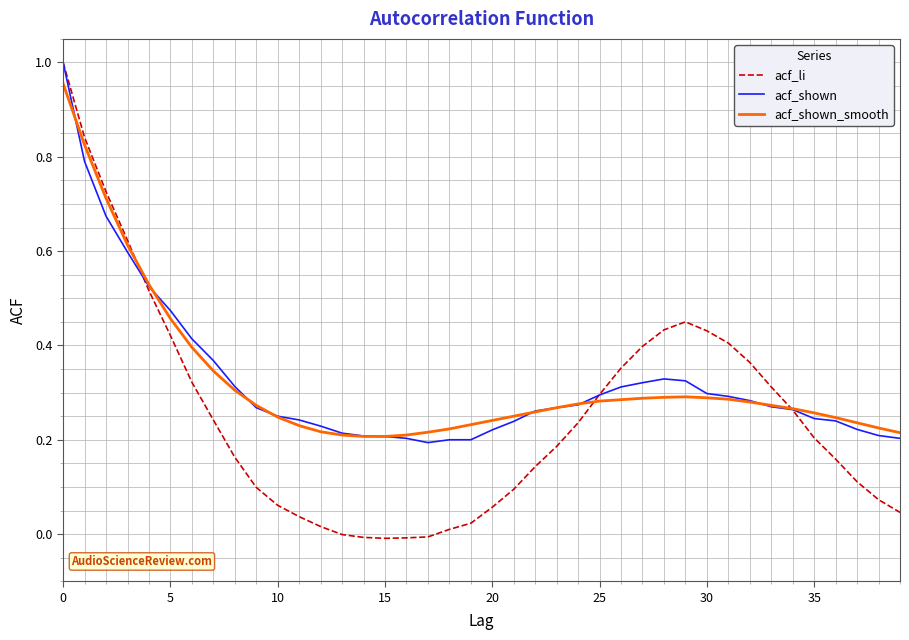

Does the chart have visible grid lines?

Yes